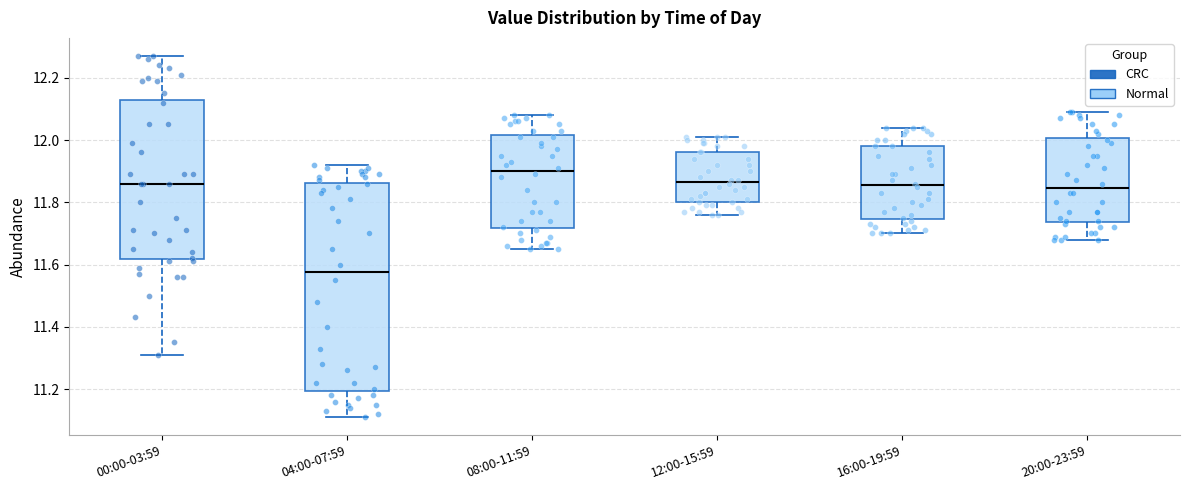

Where is the lower edge of the box for 00:00-03:59 on the y-axis? The values are not printed on the chart, so give them approximately, as read against the axis.

11.62